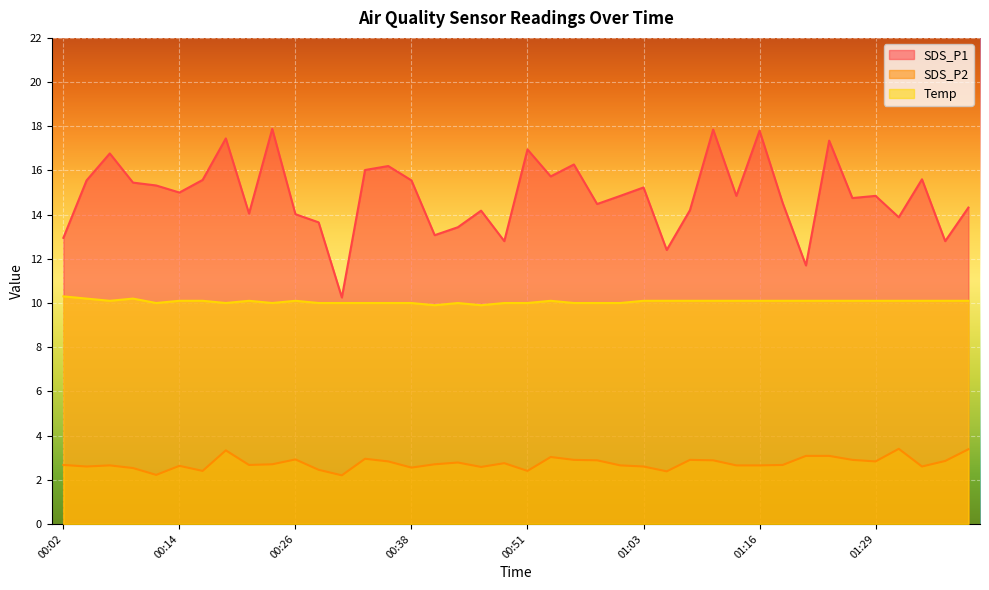

Reading left to right, list all the values displayed in this chart.

SDS_P1: 00:02=12.9	00:04=15.6	00:07=16.8	00:09=15.4	00:11=15.3	00:14=15.0	00:16=15.6	00:19=17.4	00:21=14.1	00:24=17.9	00:26=14.0	00:29=13.7	00:31=10.2	00:33=16.0	00:36=16.2	00:38=15.6	00:41=13.1	00:43=13.4	00:46=14.2	00:48=12.8	00:51=16.9	00:53=15.7	00:55=16.3	00:58=14.5	01:00=14.8	01:03=15.2	01:05=12.4	01:08=14.2	01:10=17.9	01:13=14.8	01:16=17.8	01:19=14.5	01:22=11.7	01:24=17.4	01:27=14.8	01:29=14.8	01:32=13.9	01:34=15.6	01:37=12.8	01:39=14.3
SDS_P2: 00:02=2.7	00:04=2.6	00:07=2.6	00:09=2.5	00:11=2.2	00:14=2.6	00:16=2.4	00:19=3.3	00:21=2.7	00:24=2.7	00:26=2.9	00:29=2.5	00:31=2.2	00:33=3.0	00:36=2.8	00:38=2.5	00:41=2.7	00:43=2.8	00:46=2.6	00:48=2.8	00:51=2.4	00:53=3.0	00:55=2.9	00:58=2.9	01:00=2.6	01:03=2.6	01:05=2.4	01:08=2.9	01:10=2.9	01:13=2.6	01:16=2.6	01:19=2.7	01:22=3.1	01:24=3.1	01:27=2.9	01:29=2.8	01:32=3.4	01:34=2.6	01:37=2.9	01:39=3.4
Temp: 00:02=10.3	00:04=10.2	00:07=10.1	00:09=10.2	00:11=10.0	00:14=10.1	00:16=10.1	00:19=10.0	00:21=10.1	00:24=10.0	00:26=10.1	00:29=10.0	00:31=10.0	00:33=10.0	00:36=10.0	00:38=10.0	00:41=9.9	00:43=10.0	00:46=9.9	00:48=10.0	00:51=10.0	00:53=10.1	00:55=10.0	00:58=10.0	01:00=10.0	01:03=10.1	01:05=10.1	01:08=10.1	01:10=10.1	01:13=10.1	01:16=10.1	01:19=10.1	01:22=10.1	01:24=10.1	01:27=10.1	01:29=10.1	01:32=10.1	01:34=10.1	01:37=10.1	01:39=10.1